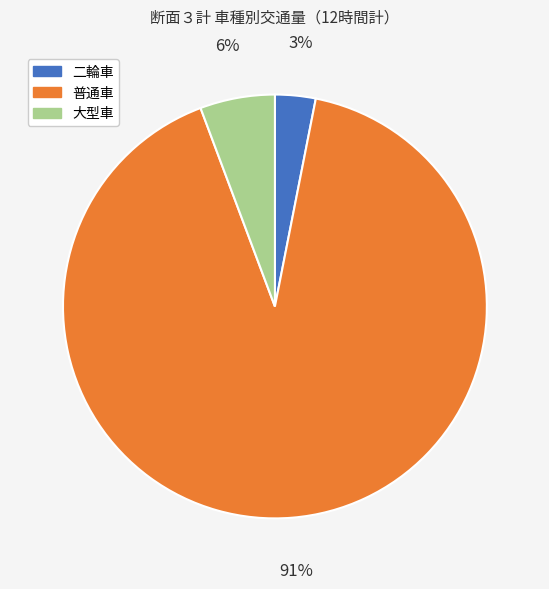

The 大型車 slice represents 1% of the pie. True or false?

False